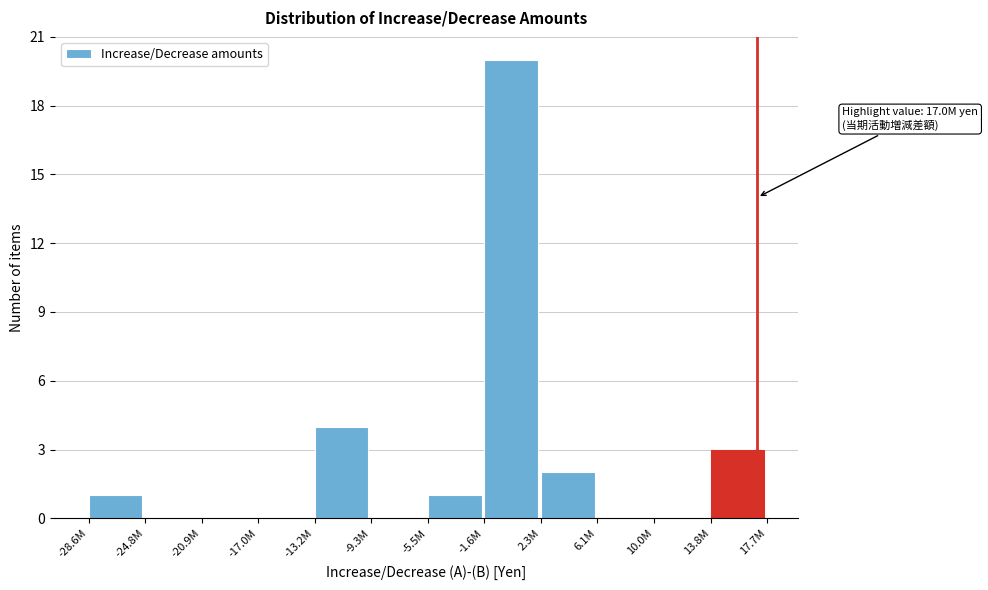

Reading left to right, extract all data points from this chart.

-28.6M=1	-24.8M=0	-20.9M=0	-17.0M=0	-13.2M=4	-9.3M=0	-5.5M=1	-1.6M=20	2.3M=2	6.1M=0	10.0M=0	13.8M=3